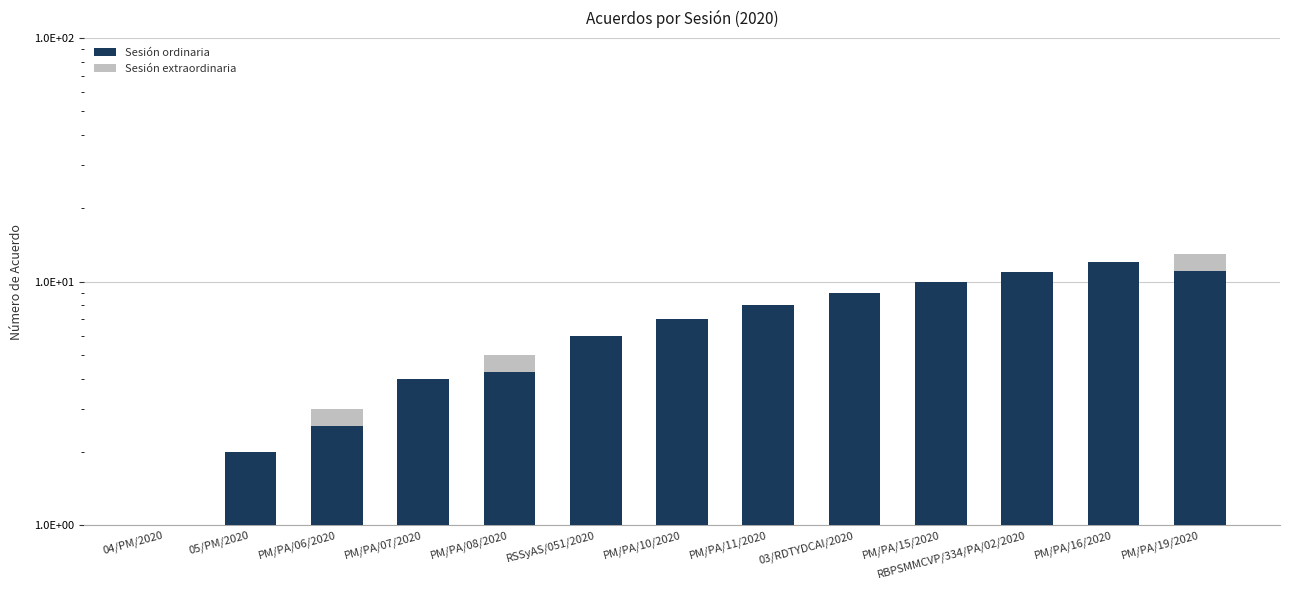

What is the label of the 3rd bar from the right?

RBPSMMCVP/334/PA/02/2020